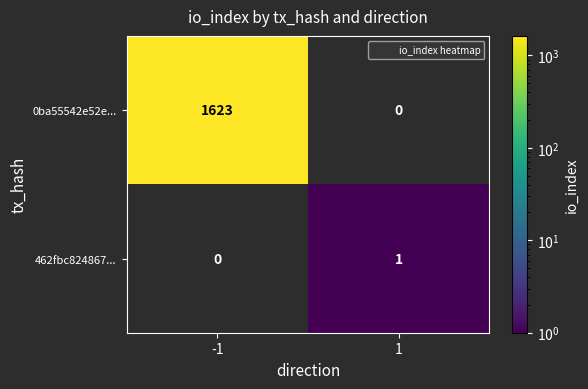

List the labels in order of 0ba55542e52e... value, smallest first.

-1, 1